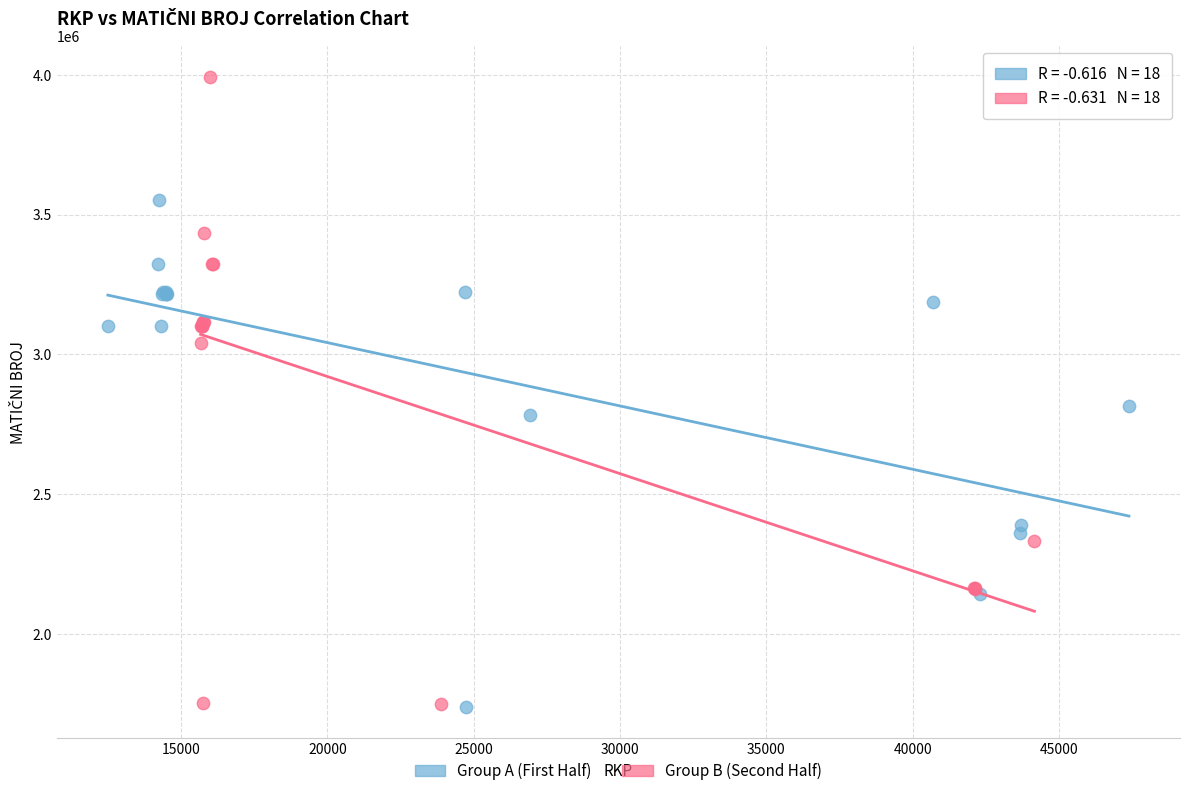

Which series contains the highest Y value?

Group B (Second Half)